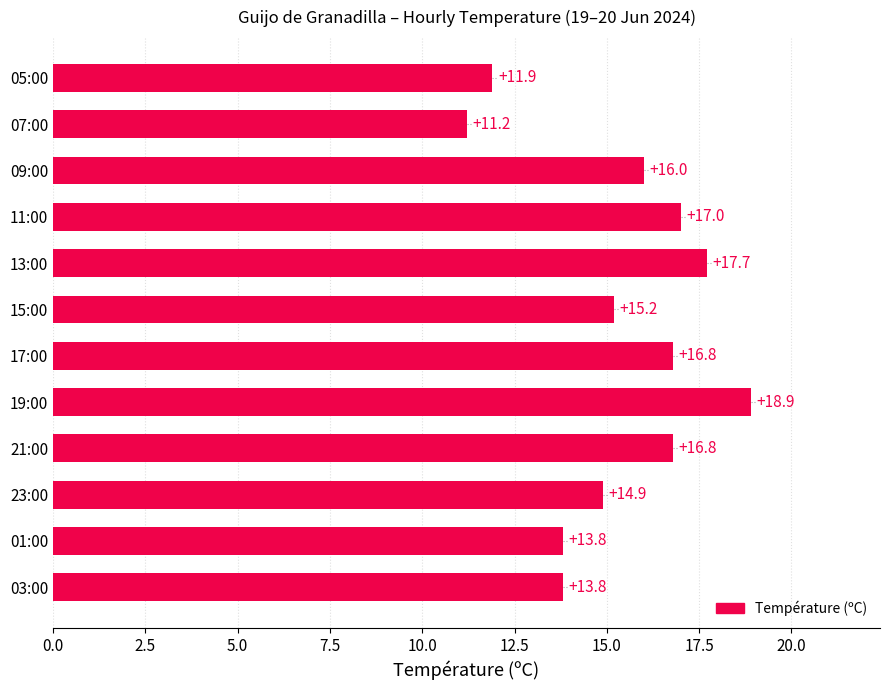

Which category has the highest value across all series?

19:00